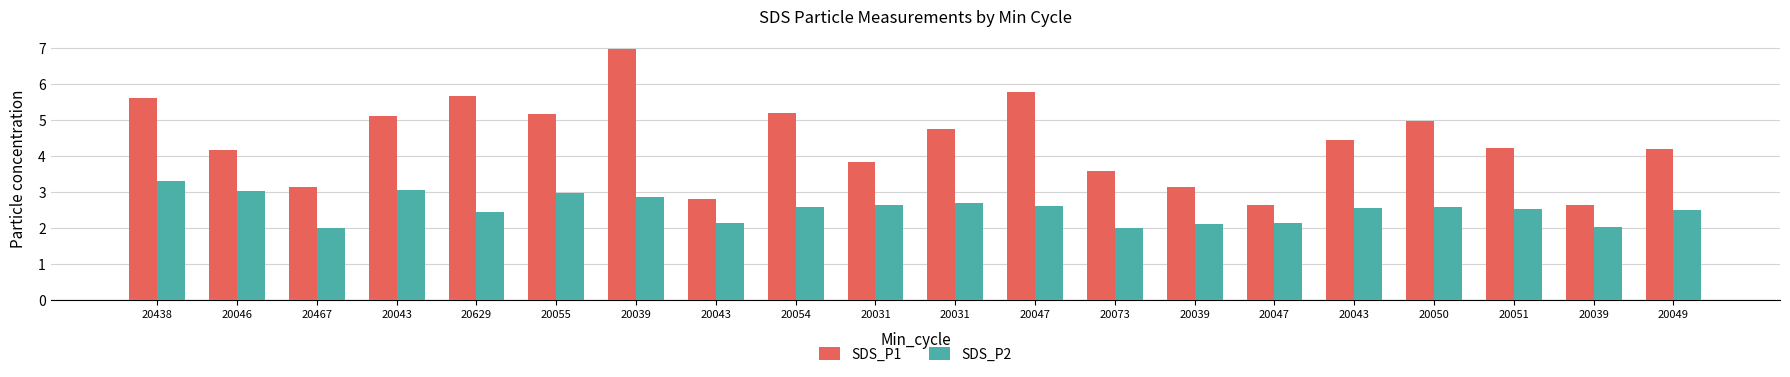

How many categories are shown in the chart?

20